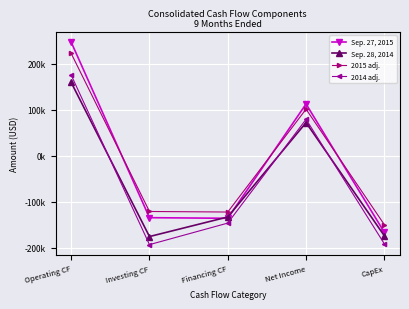

Which series has the largest total across all categories?

2015 adj.